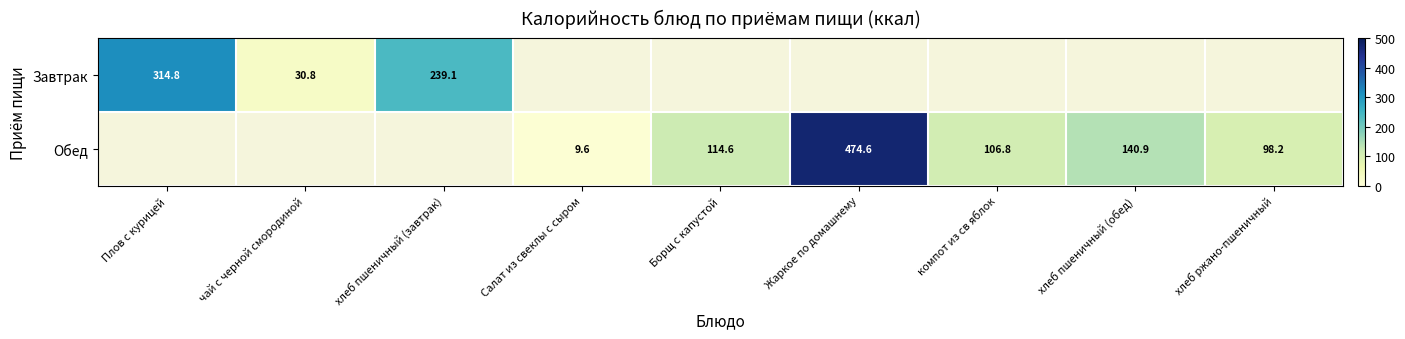

At which category does the chart reach its peak across all series?

Жаркое по домашнему